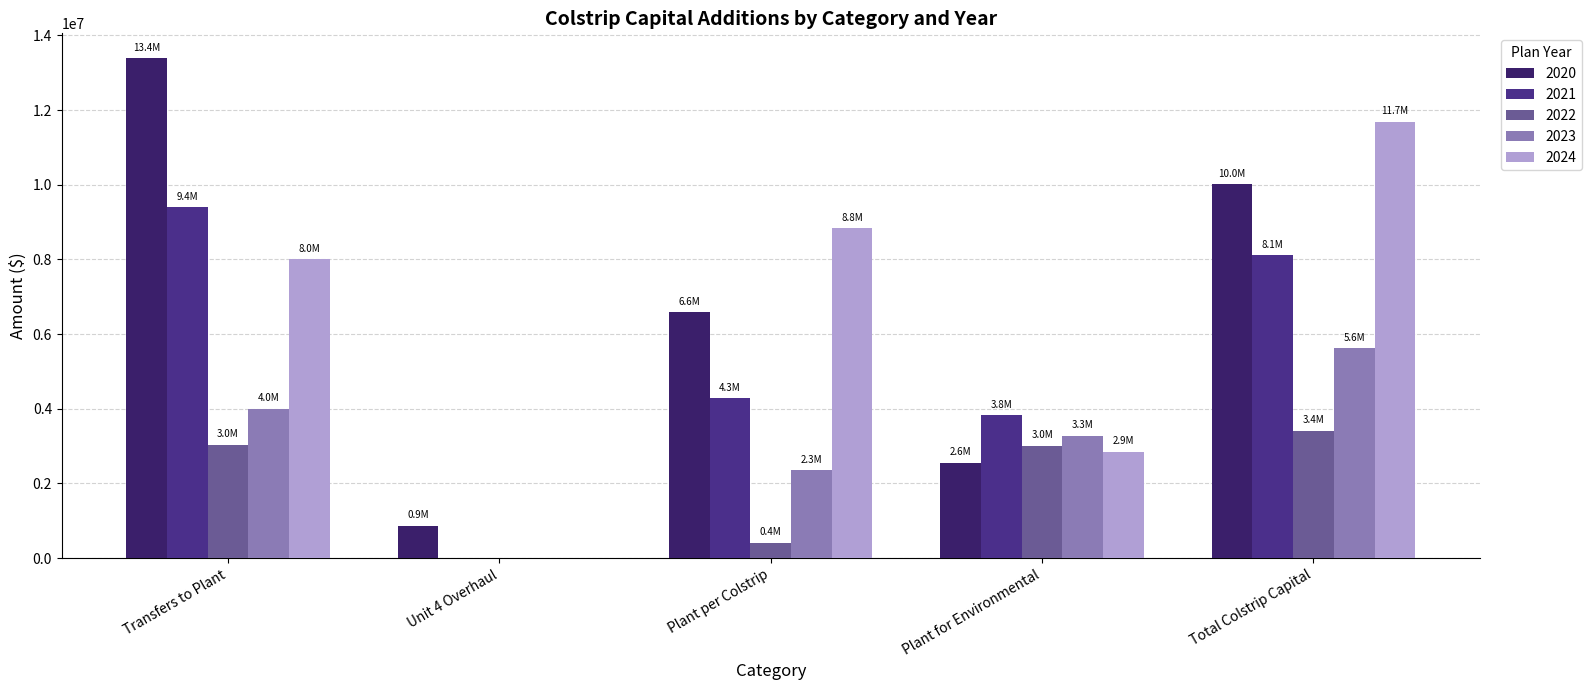

Read the 2022 value at Plant per Colstrip.

403371.9